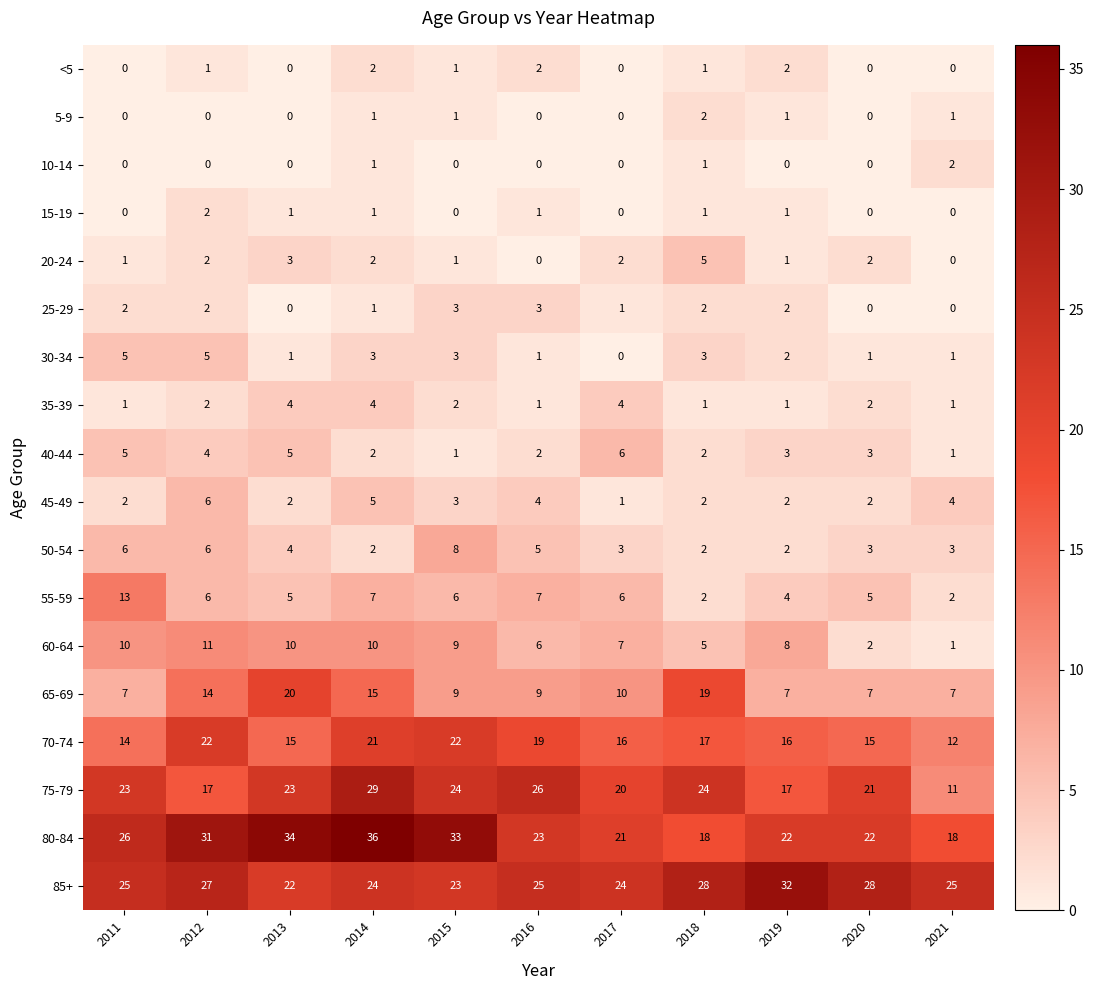

What is the approximate value of 75-79 at 2016, to the nearest 10?

30